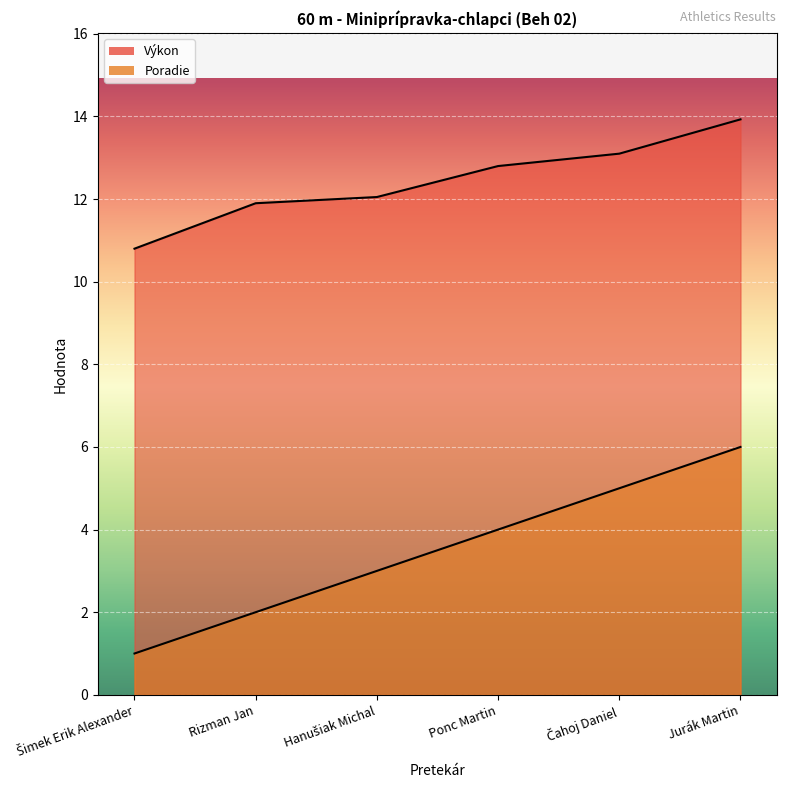

How many data points in Poradie are above 4?

2